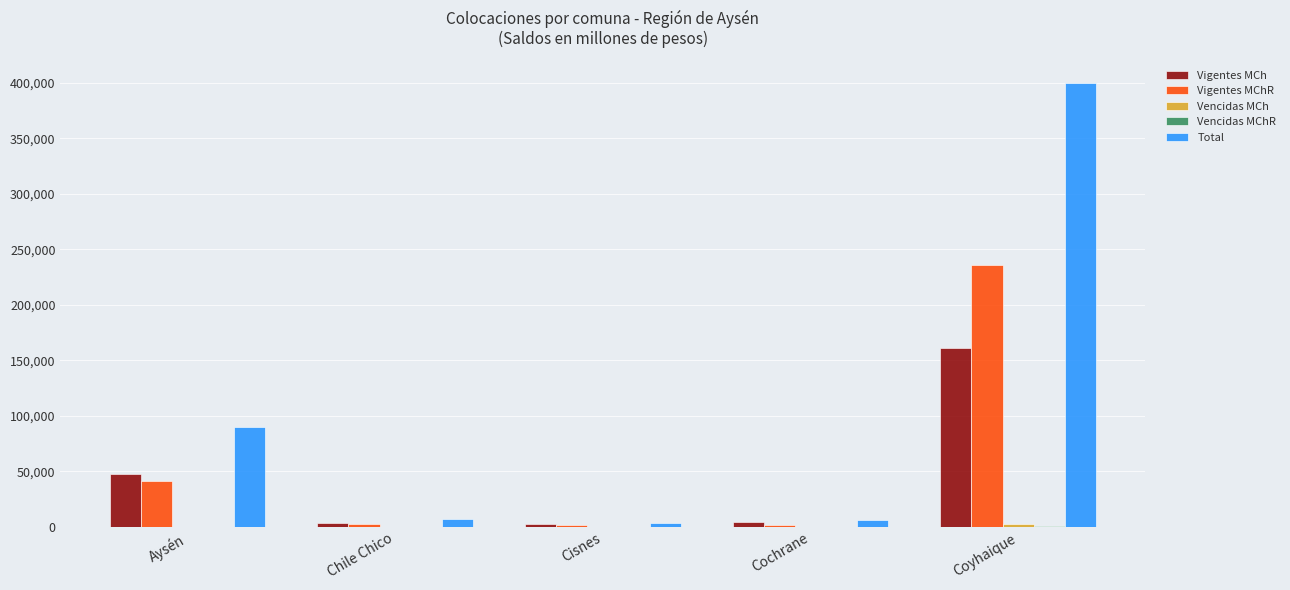

Where does the Vigentes MChR series first go above 3048?

Aysén